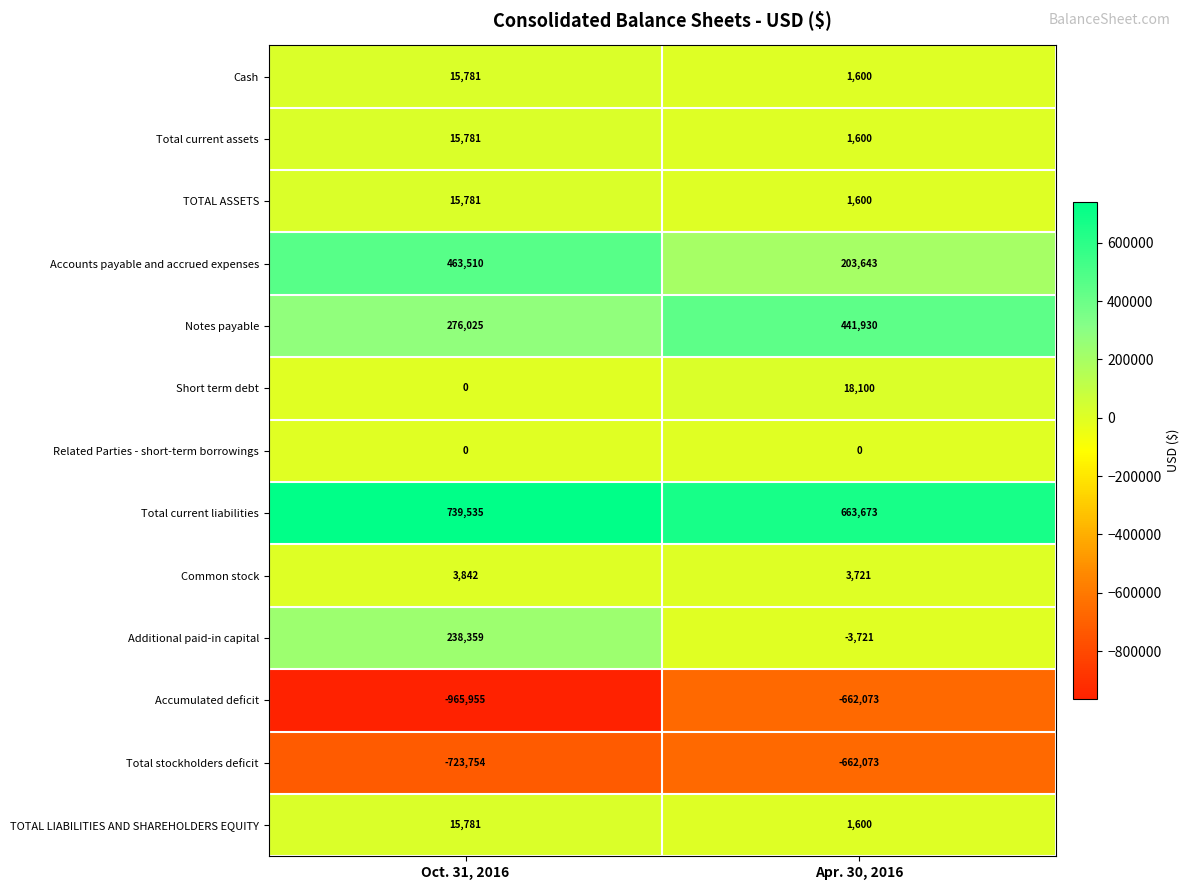

What is the difference between the maximum and minimum values in the Notes payable series?

165905